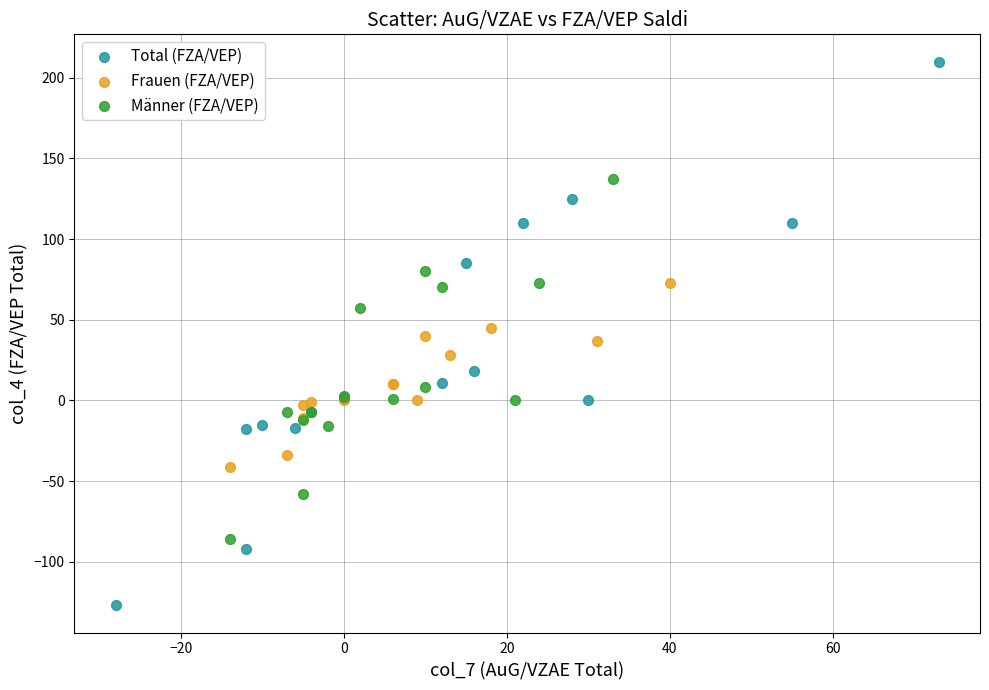

Which series has the widest spread of Y values?

Total (FZA/VEP)